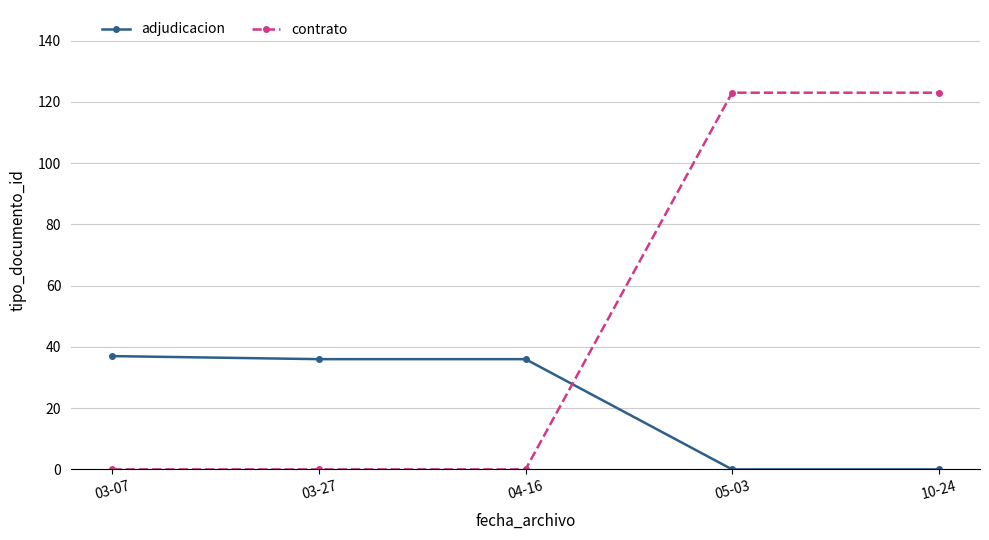

Rank the series by their maximum value, from highest to lowest.

contrato, adjudicacion